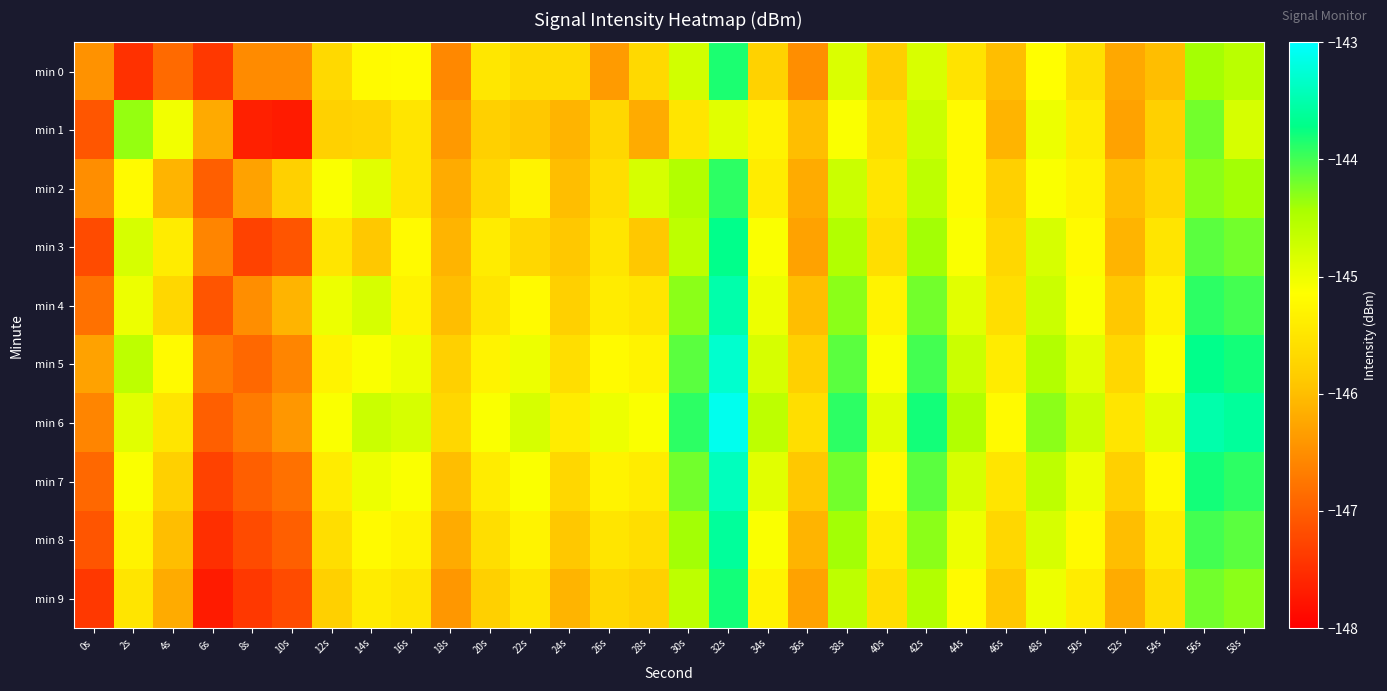

What is the spread (max minus min) of values at 54s?

1.1